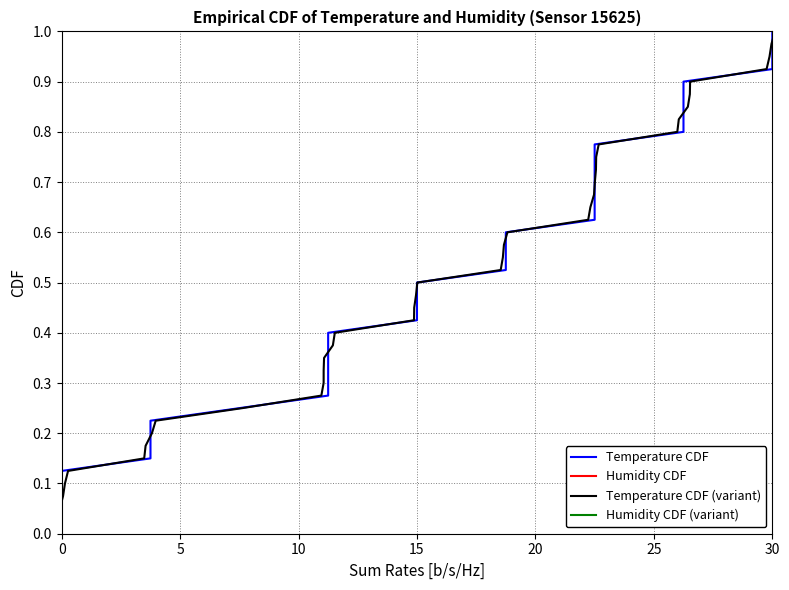

True or false: Humidity CDF (variant) and Temperature CDF (variant) cross at least once.

False